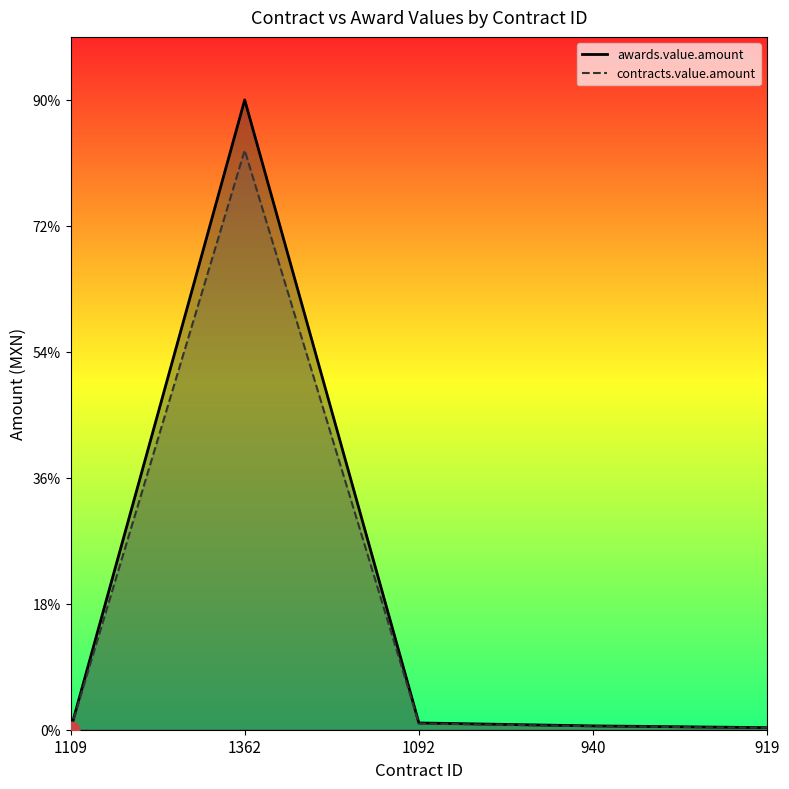

How many values in the awards.value.amount series exceed 6078?

3